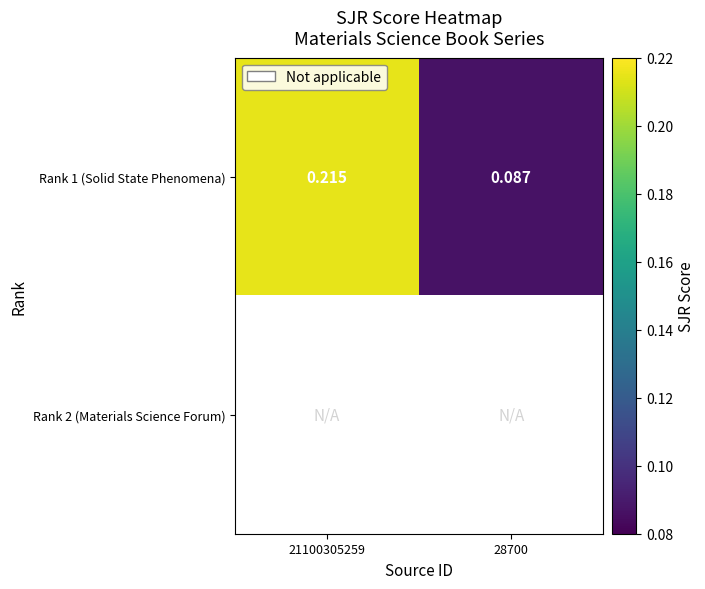

What is the sum of the Rank 1 (Solid State Phenomena) values at 28700 and 21100305259?

0.3